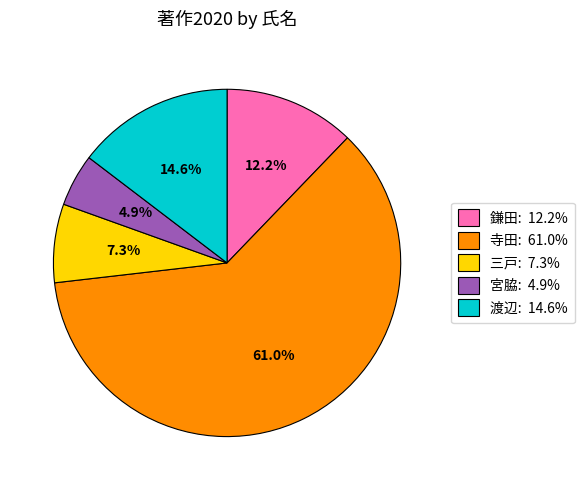

Count the number of slices in the pie.

5